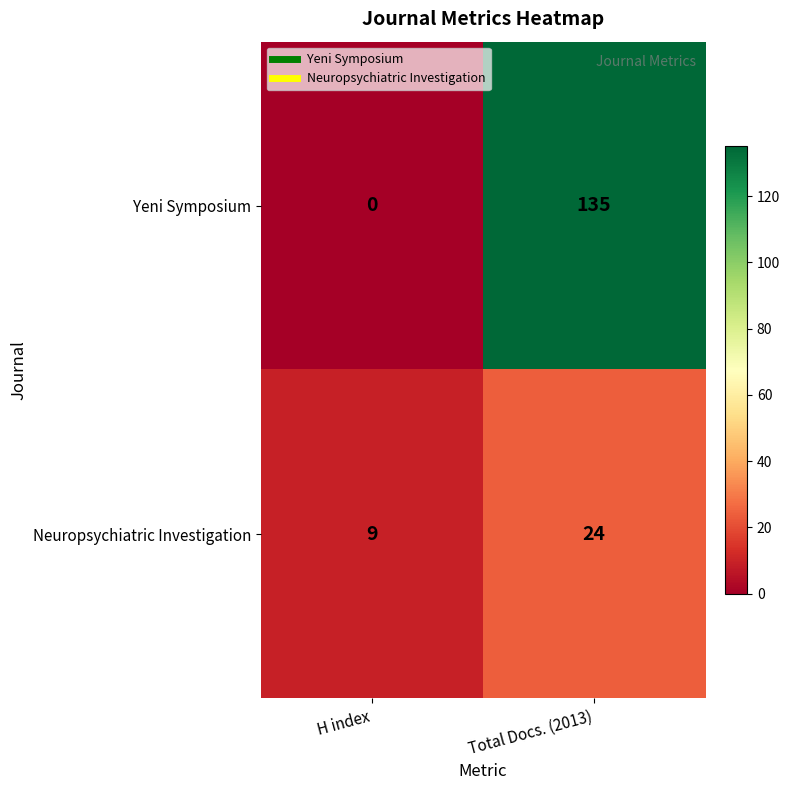

At H index, list the series in order from largest to smallest.

Neuropsychiatric Investigation, Yeni Symposium